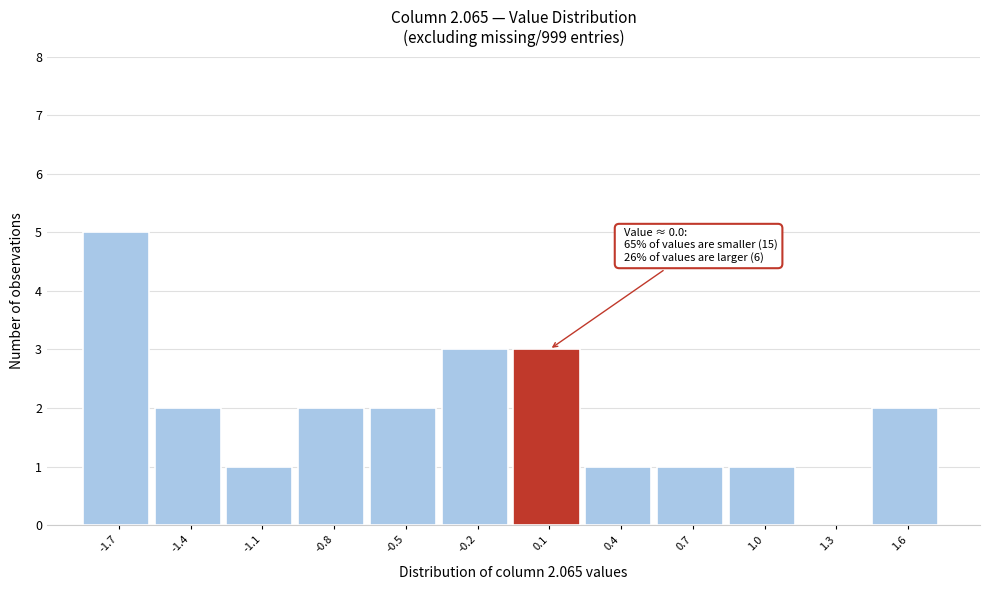

Reading left to right, transcribe all the data shown in this chart.

-1.7=5	-1.4=2	-1.1=1	-0.8=2	-0.5=2	-0.2=3	0.1=3	0.4=1	0.7=1	1.0=1	1.3=0	1.6=2